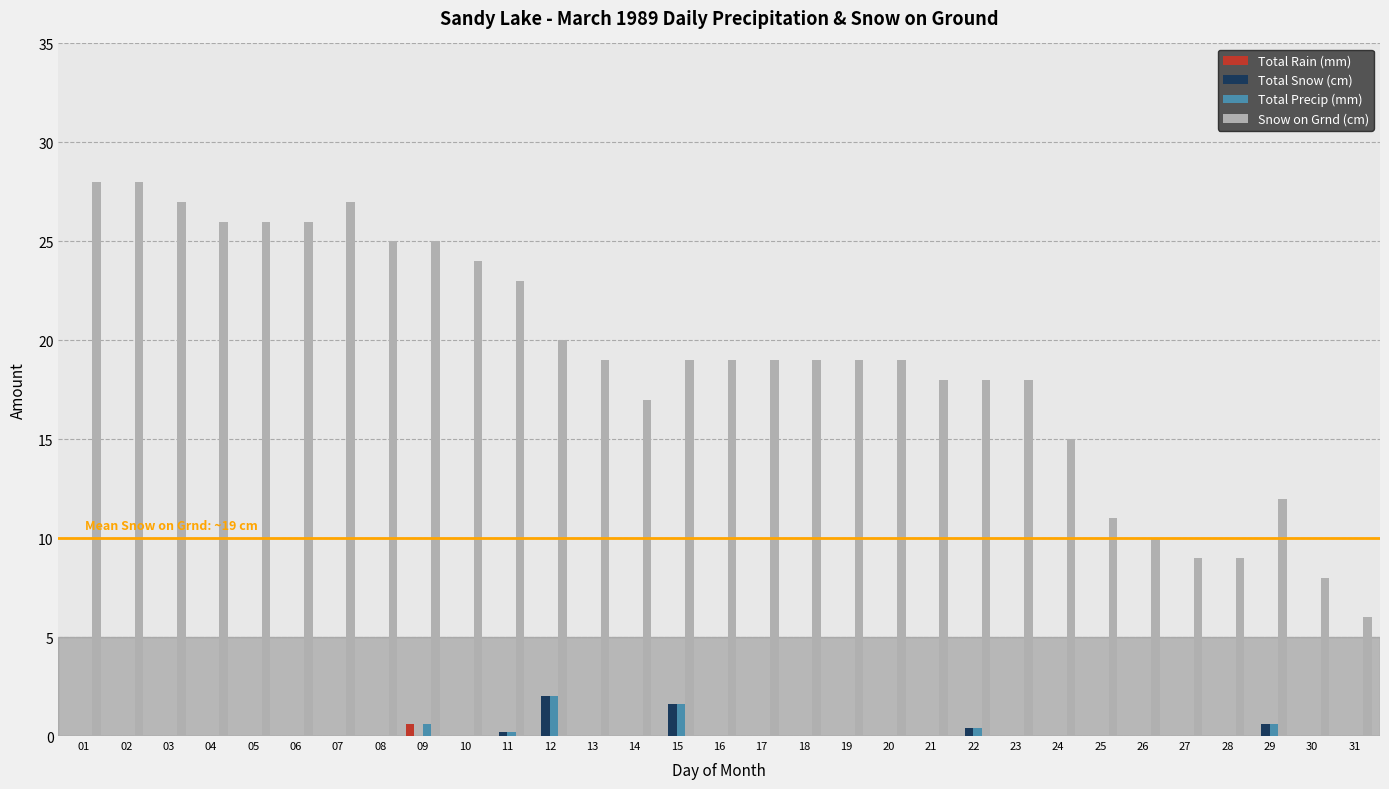

What is the spread (max minus min) of values at 13?

19.0